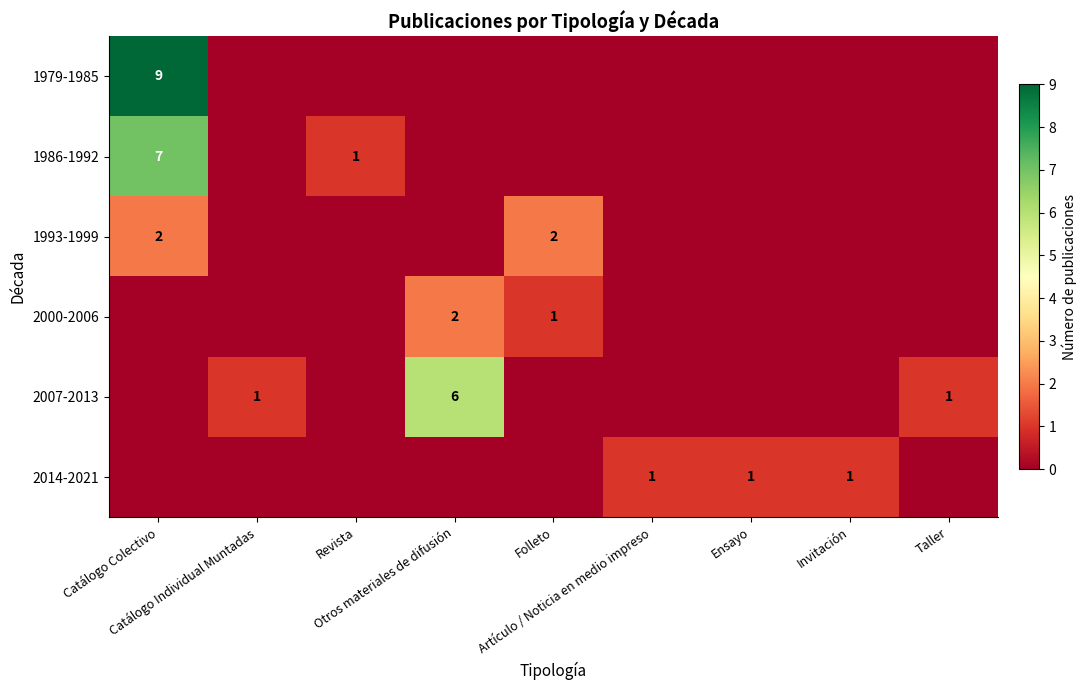

At how many categories does at least one series exceed 2?

2